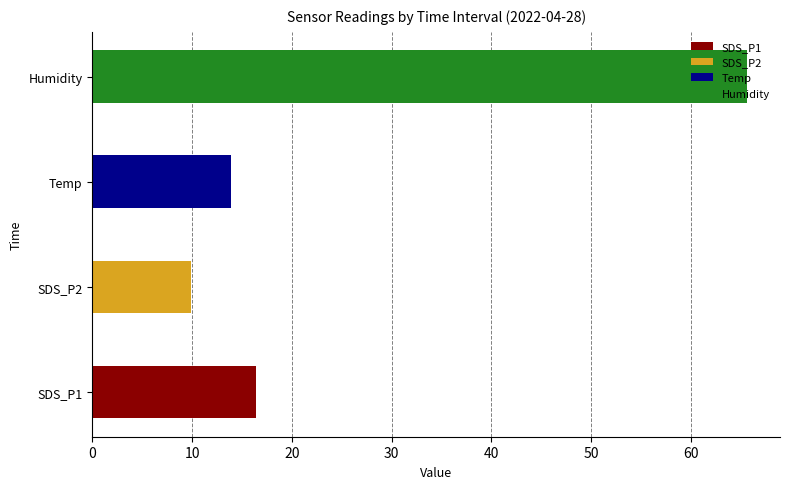

What is the total value across all series at 00:29?

106.6